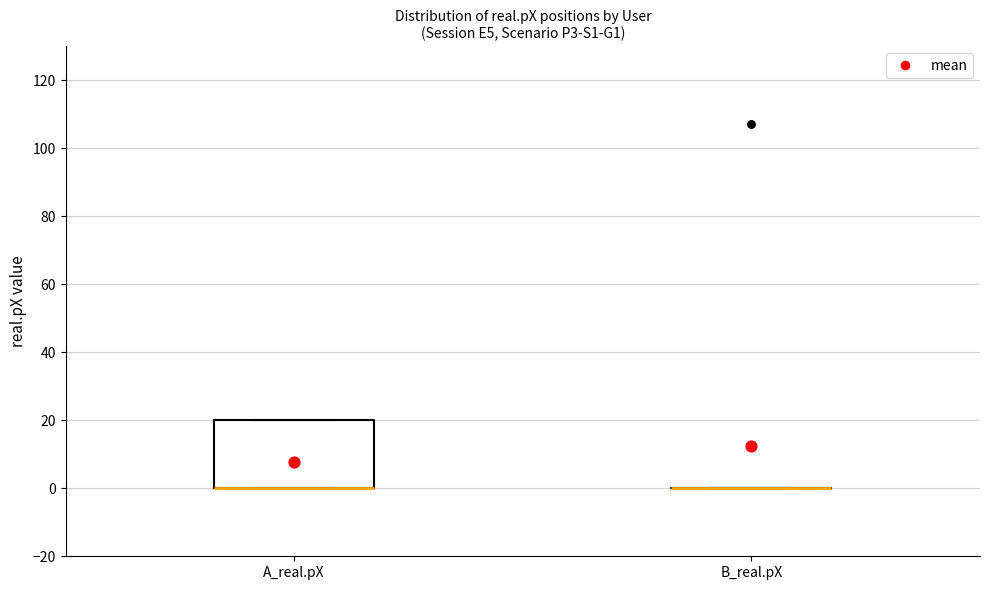

Reading left to right, transcribe this box plot: for each box, give where its median line is, the range the box spans, and where its two whiskers end, as read against the y-axis. The values are not printed on the chart, so give them approximately, as read against the axis.

A_real.pX: median 0 (drawn on the box's lower edge), box 0 to 20, whiskers 0 to 20
B_real.pX: box collapsed to a line at 0, whiskers 0 to 0